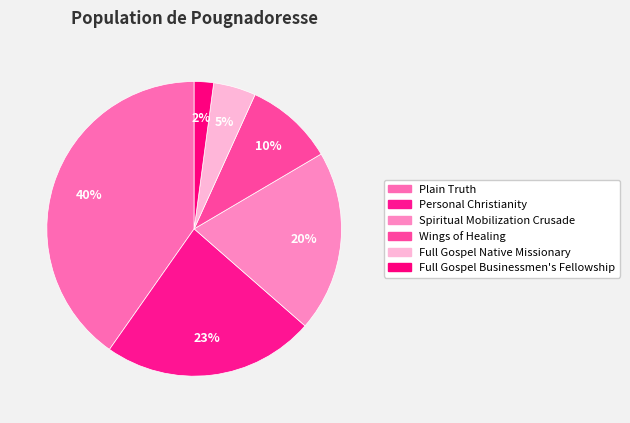

Which category has the smallest portion of the pie?

Full Gospel Businessmen's Fellowship